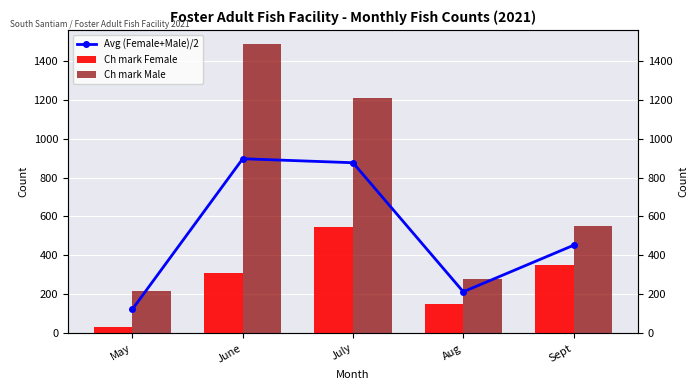

Does the chart contain any negative values?

No